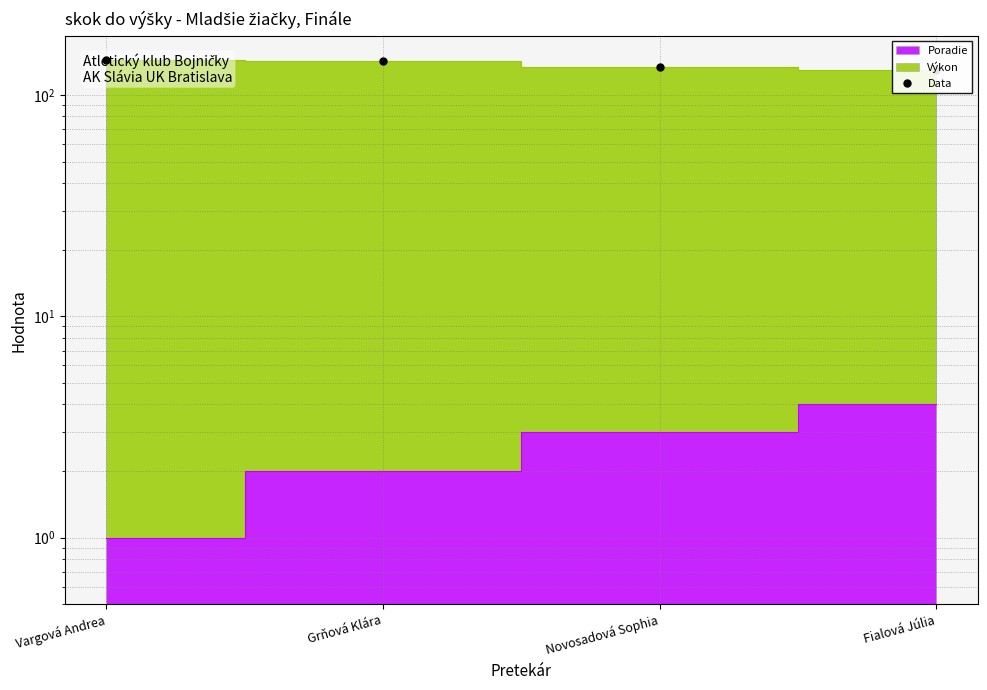

What is the sum of the values at Grňová Klára and Fialová Júlia?

271